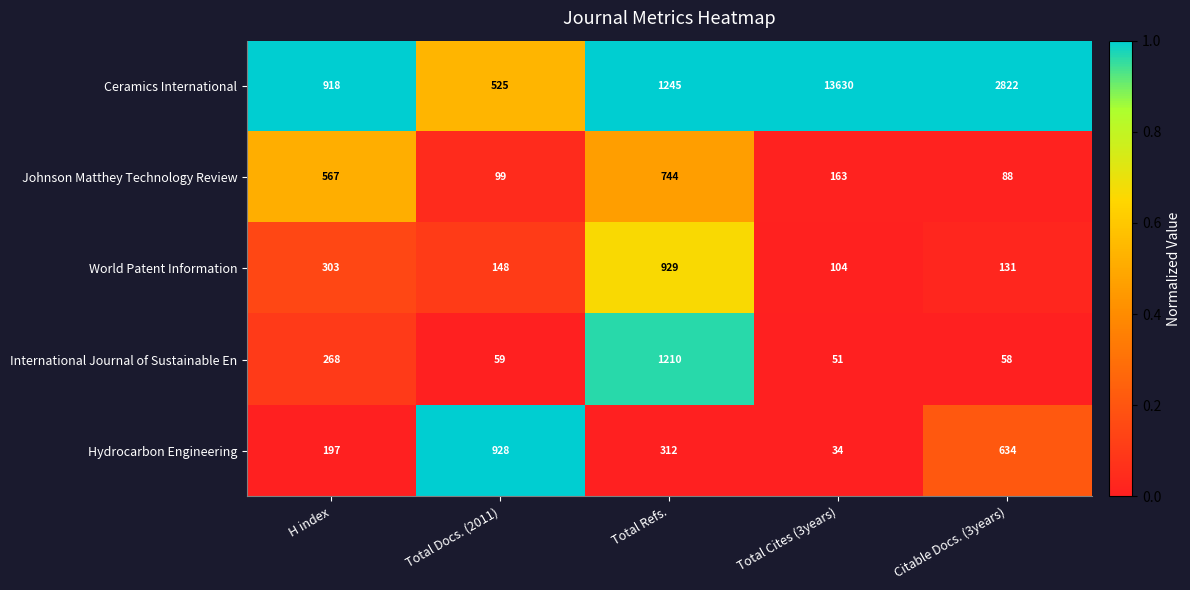

Which series has the largest range (max minus min)?

Ceramics International